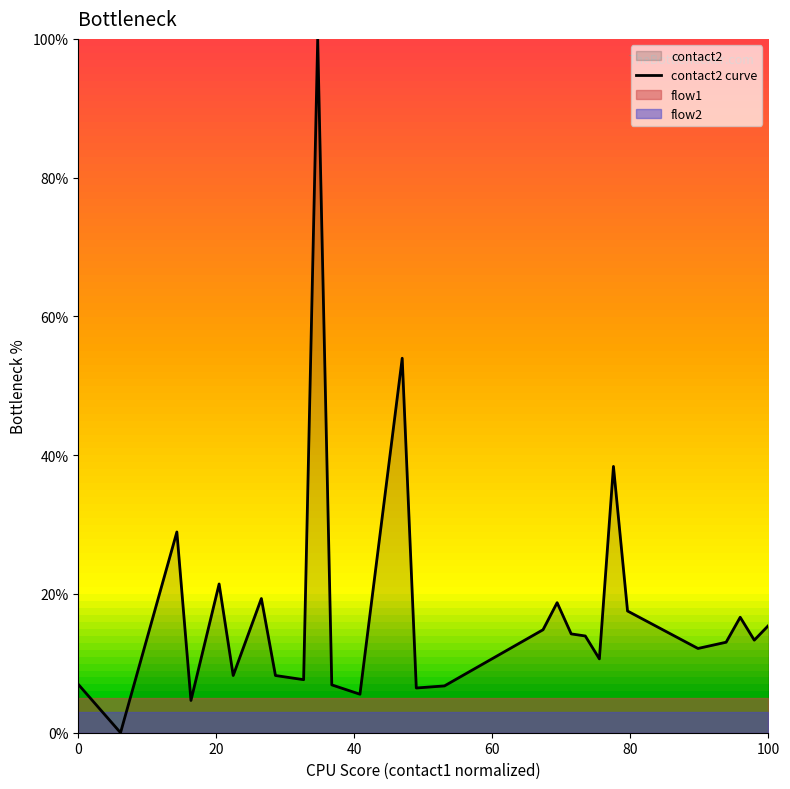

What is the highest value of the contact2 curve series?

100.0